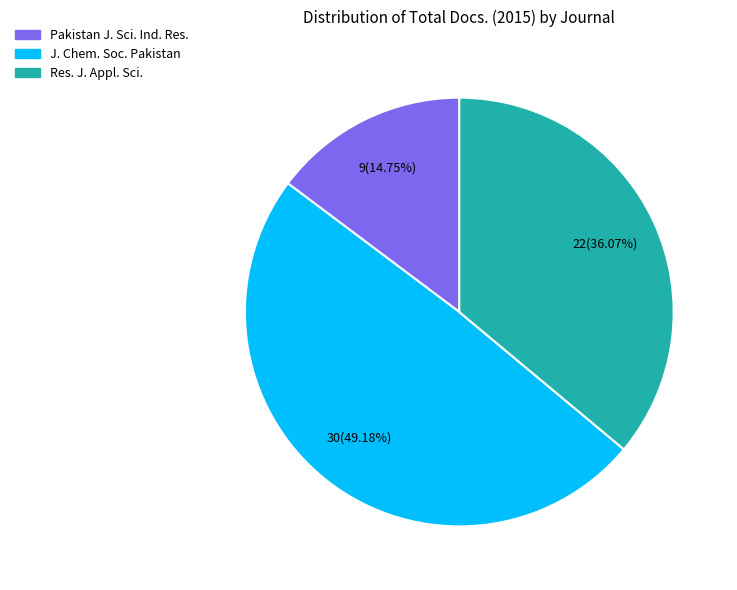

Does any single category account for the majority?

No